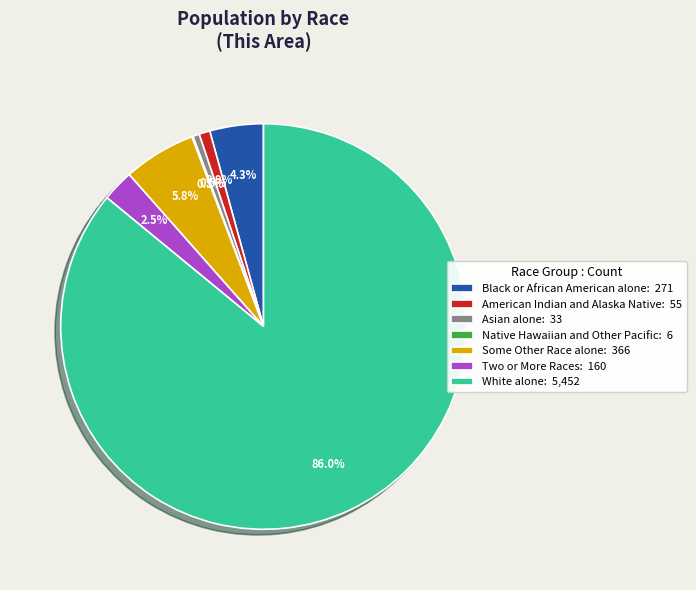

Which has a higher value, Some Other Race alone or Two or More Races?

Some Other Race alone